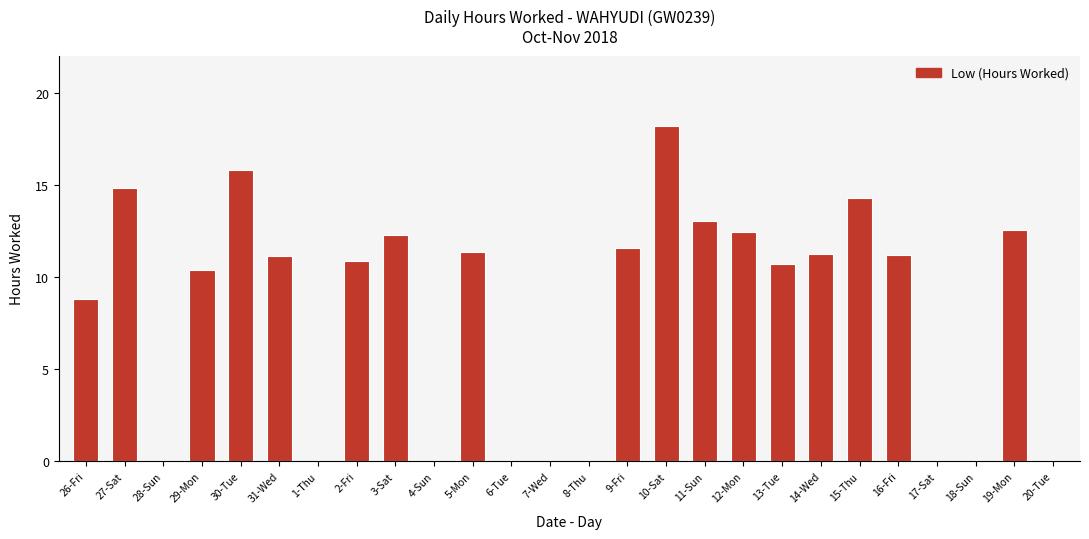

What is the ratio of the value at 15-Thu to the value at 16-Fri?

1.3